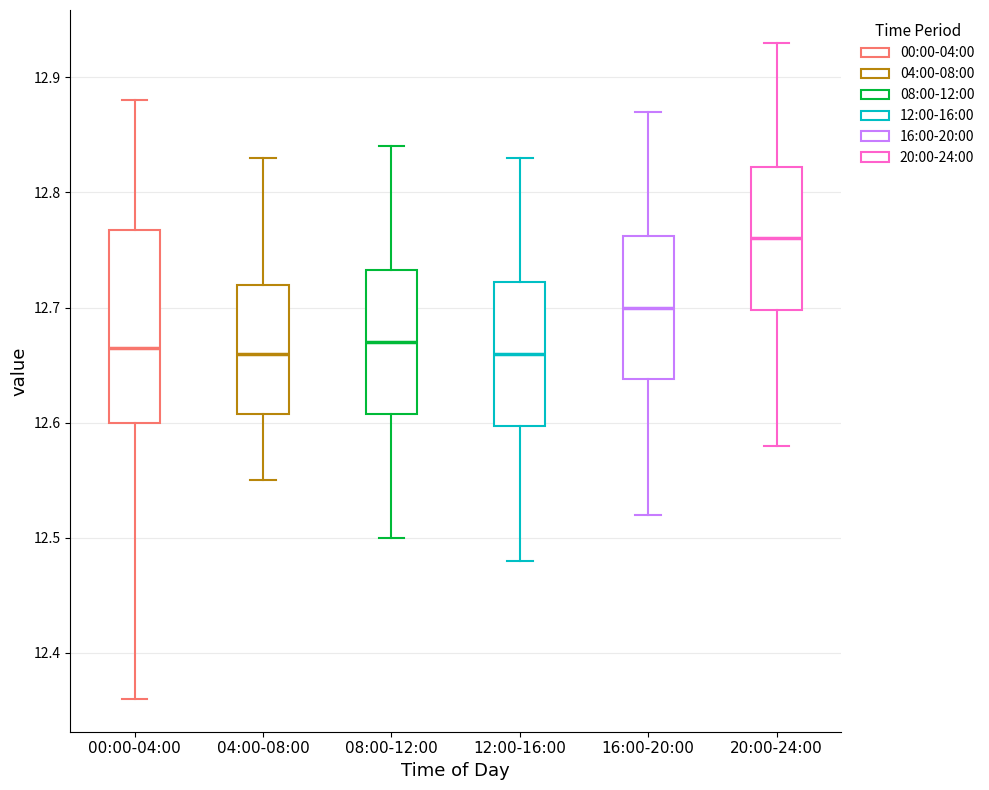

Where does the median line of the box for 16:00-20:00 sit on the y-axis? The values are not printed on the chart, so give them approximately, as read against the axis.

12.70